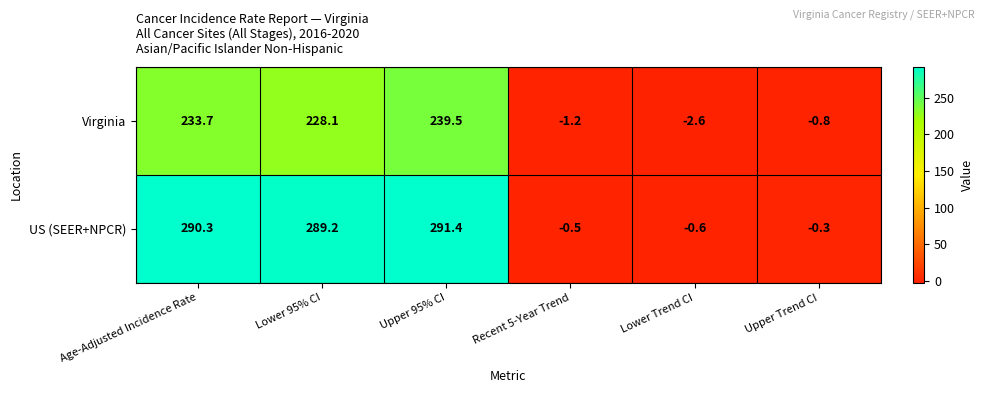

How many negative values does the Virginia series have?

3